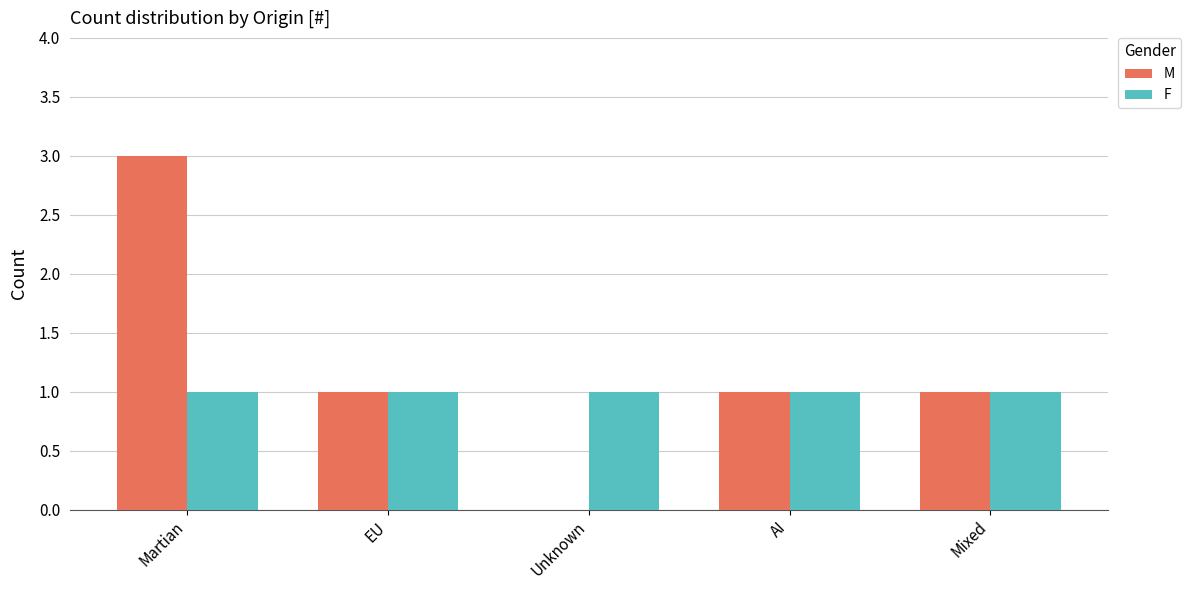

Which series has the largest total across all categories?

M